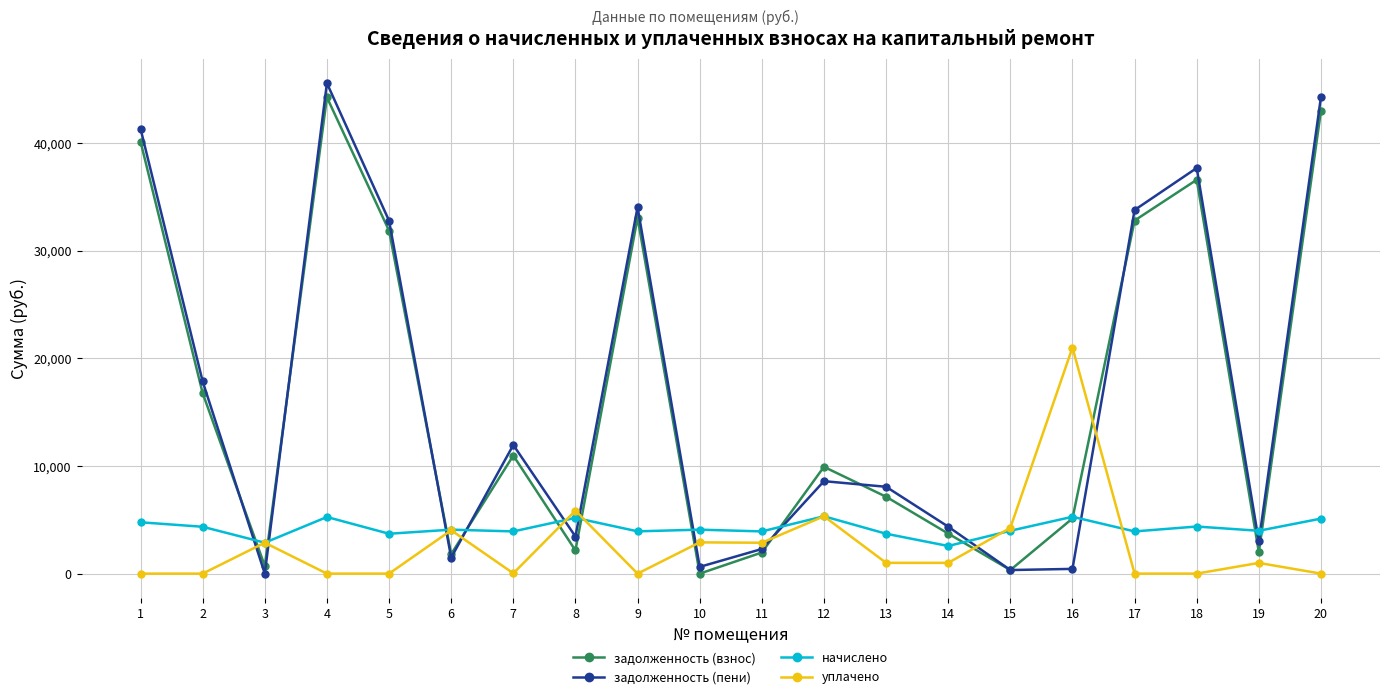

What is the value of the начислено point at the 18th from the left?

4374.7